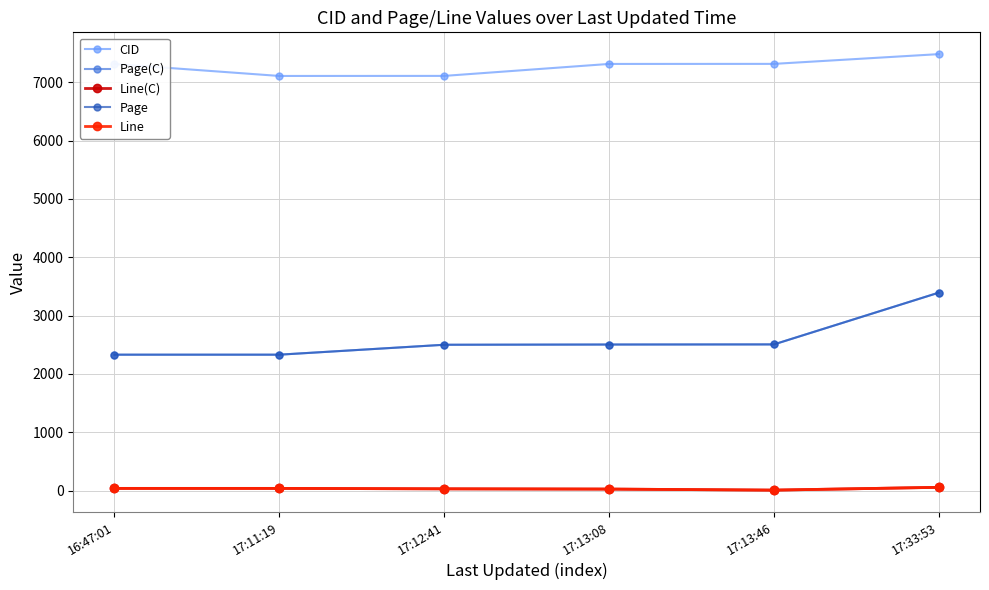

What are all the series names shown in the legend?

CID, Page(C), Line(C), Page, Line